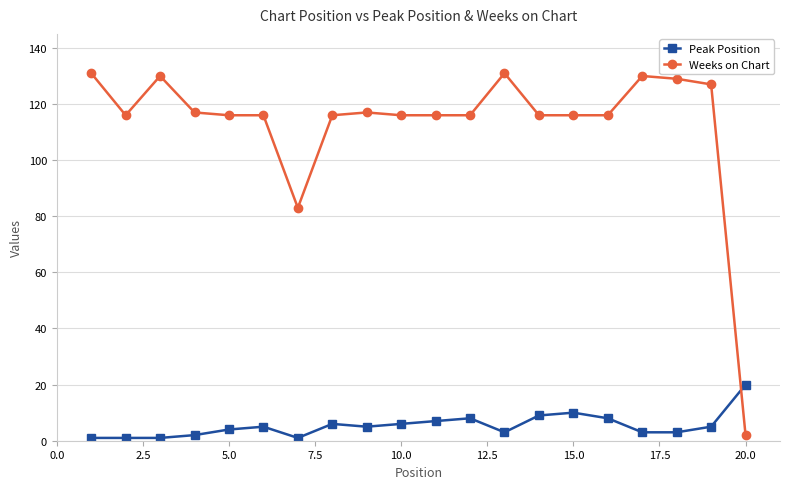

Which series has the largest range (max minus min)?

Weeks on Chart